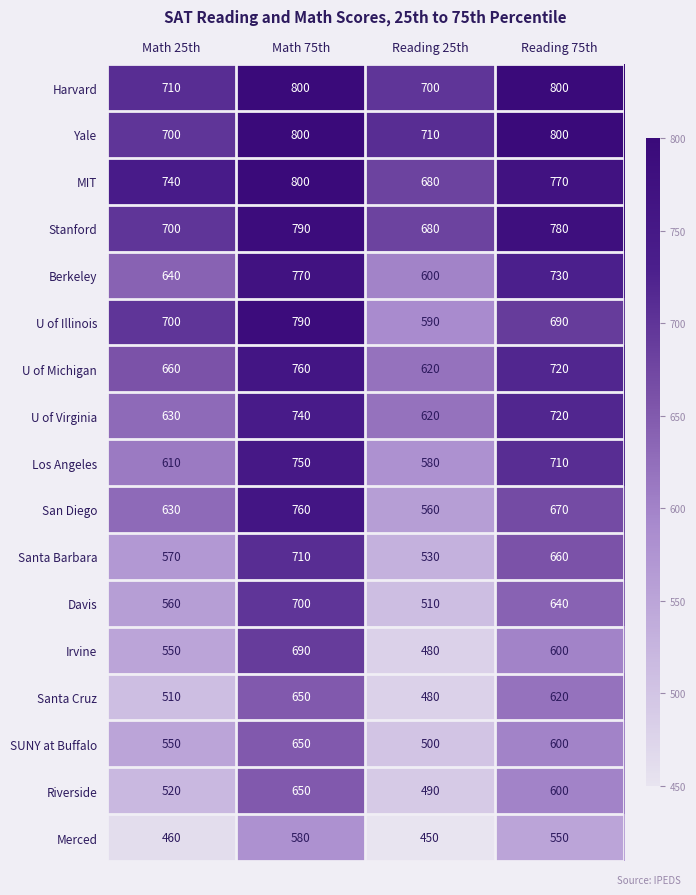

The Santa Cruz series shows 620 at Reading 75th. True or false?

True